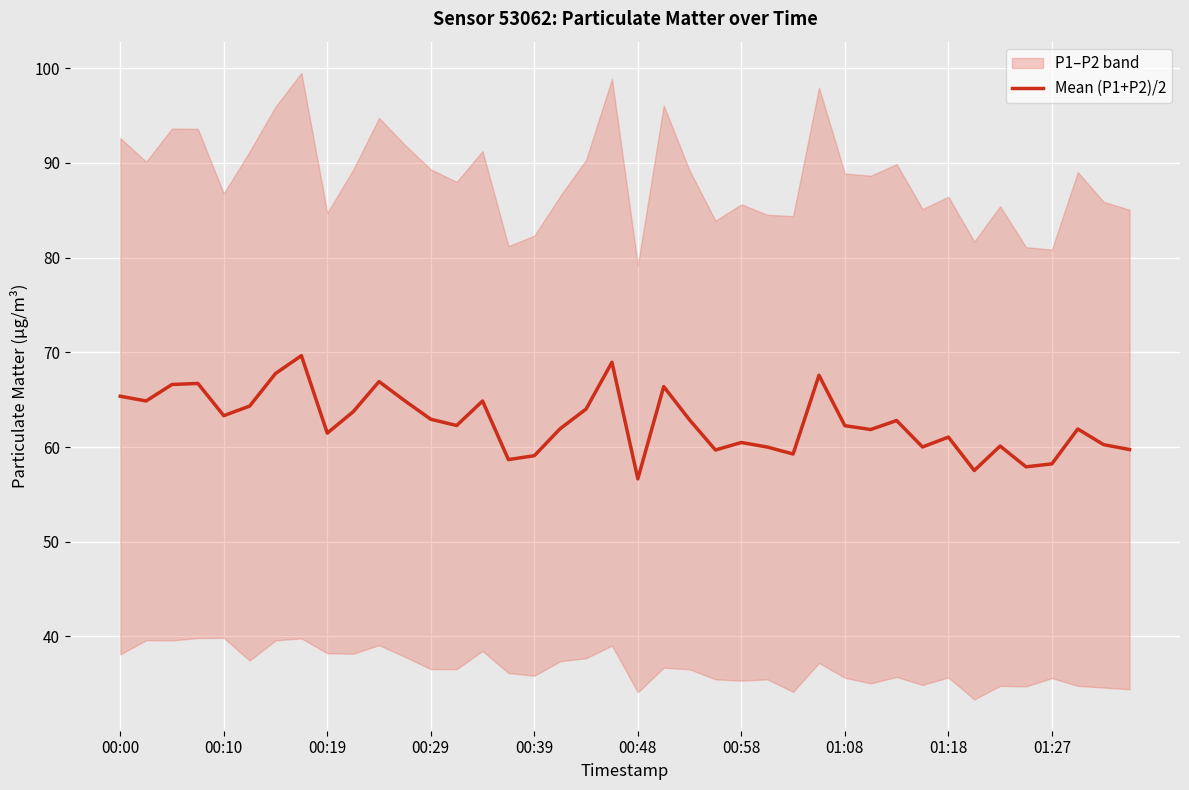

What is the lowest value of the Mean (P1+P2)/2 series?

56.6